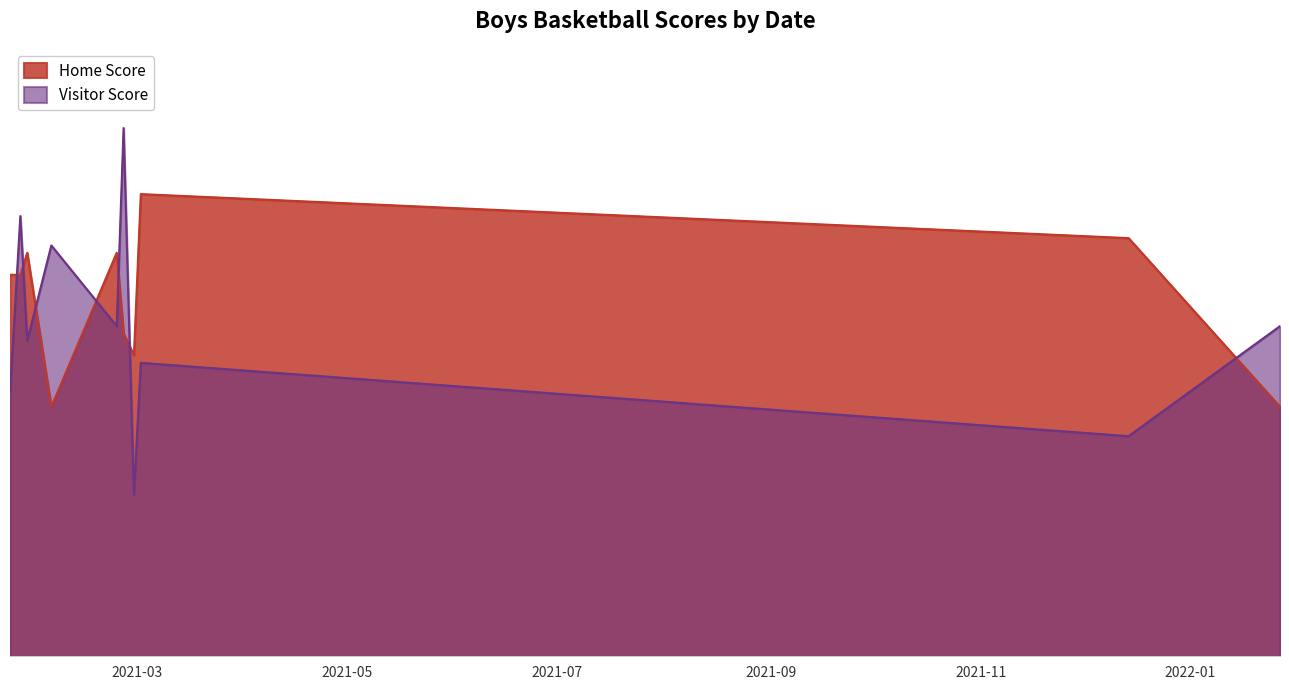

List the labels in order of Home Score value, smallest first.

2021-02-04, 2022-01-27, 2021-02-28, 2021-02-25, 2021-01-23, 2021-01-26, 2021-01-28, 2021-02-23, 2021-12-14, 2021-03-02